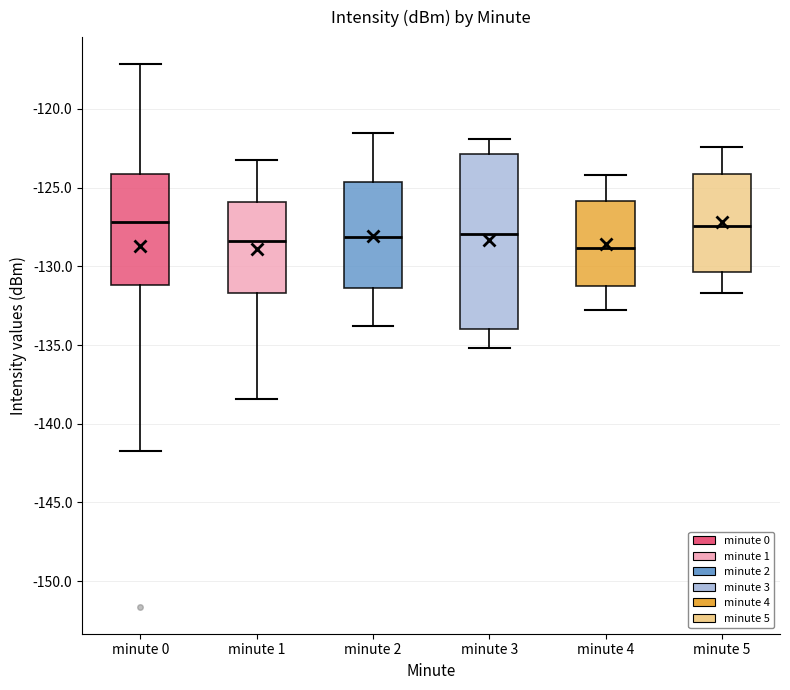

Reading left to right, transcribe this box plot: for each box, give where its median line is, the range the box spans, and where its two whiskers end, as read against the y-axis. The values are not printed on the chart, so give them approximately, as read against the axis.

minute 0: median -127.0, box -131.0 to -124.0, whiskers -141.5 to -117.0
minute 1: median -128.5, box -131.5 to -126.0, whiskers -138.5 to -123.0
minute 2: median -128.0, box -131.5 to -124.5, whiskers -134.0 to -121.5
minute 3: median -128.0, box -134.0 to -123.0, whiskers -135.0 to -122.0
minute 4: median -129.0, box -131.0 to -126.0, whiskers -133.0 to -124.0
minute 5: median -127.5, box -130.5 to -124.0, whiskers -131.5 to -122.5